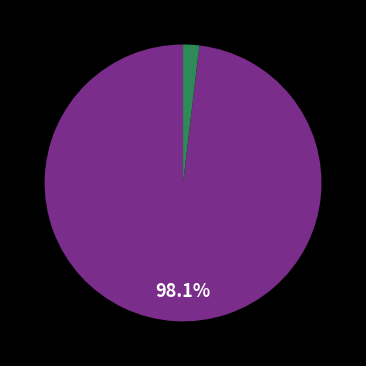

Is there a majority slice in this chart?

Yes